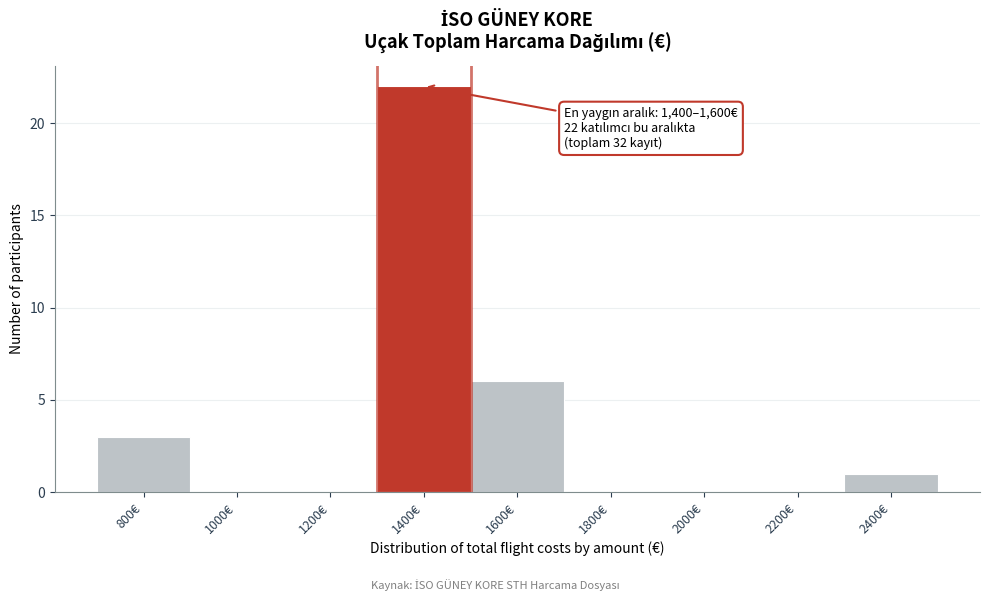

Reading left to right, list all the values displayed in this chart.

800€=3	1000€=0	1200€=0	1400€=22	1600€=6	1800€=0	2000€=0	2200€=0	2400€=1